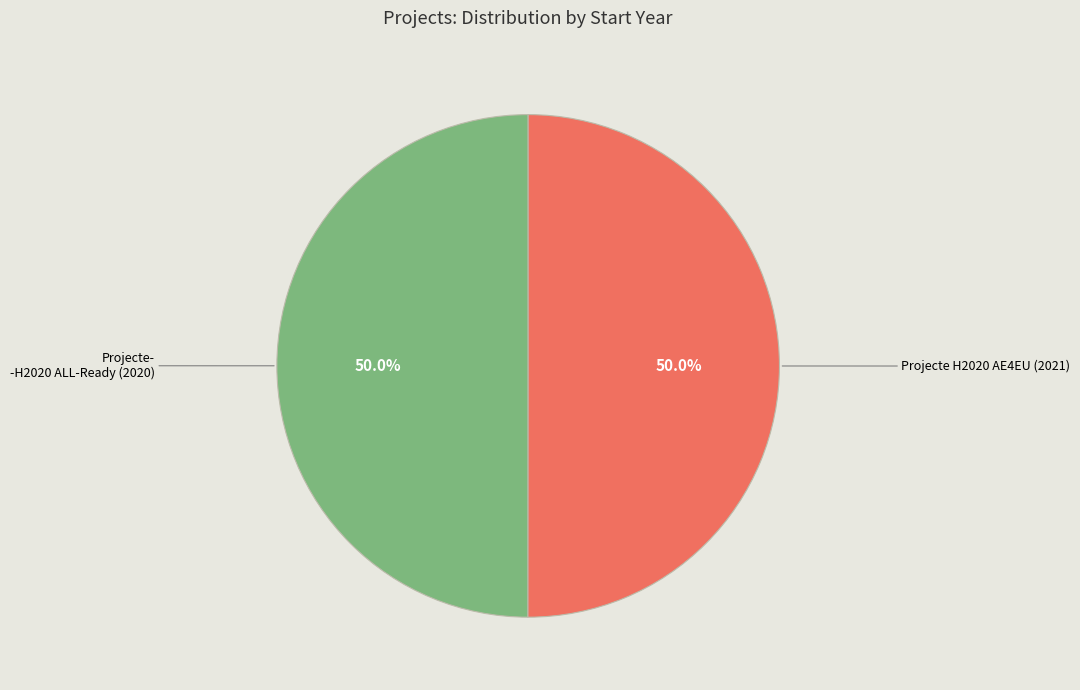

How many slices are in this pie chart?

2